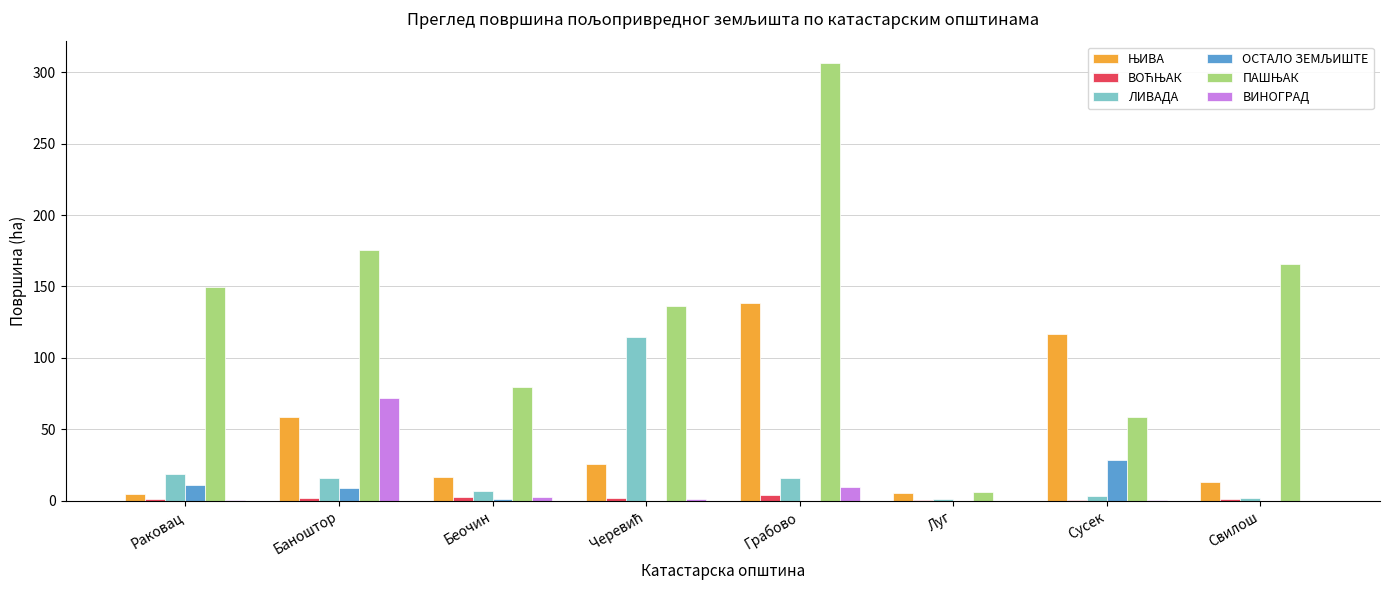

At which category is the sum across all series the highest?

Грабово